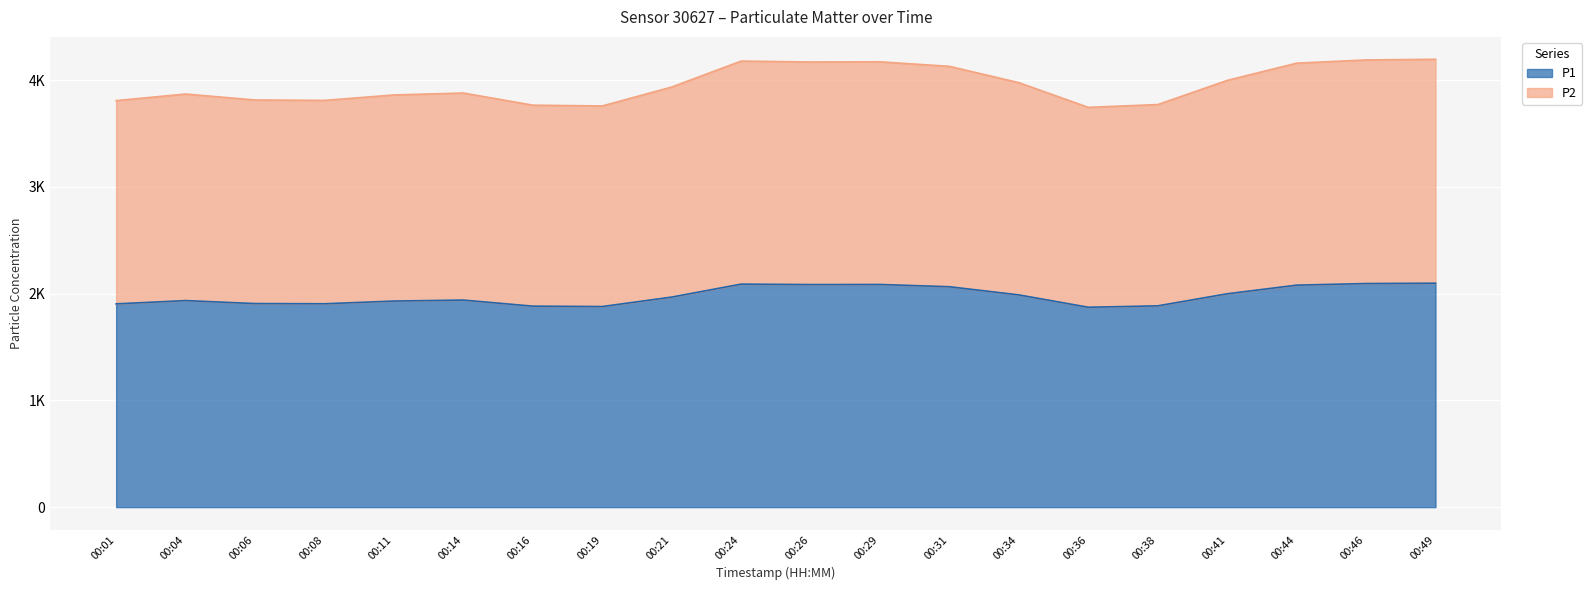

What is the difference between the maximum and minimum values in the P1 series?

225.3